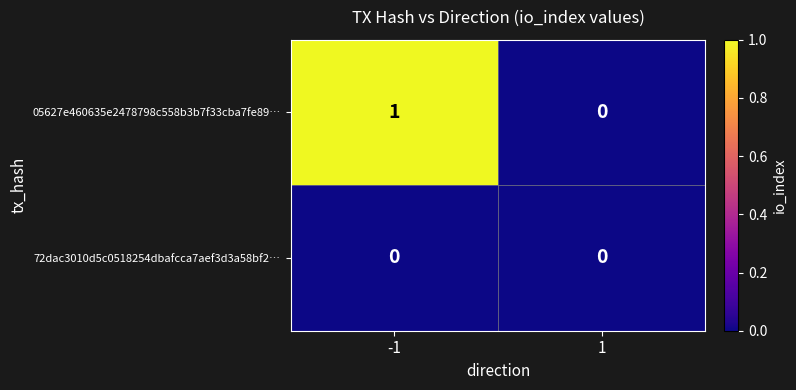

Which series has the widest spread of values?

05627e460635e2478798c558b3b7f33cba7fe89…